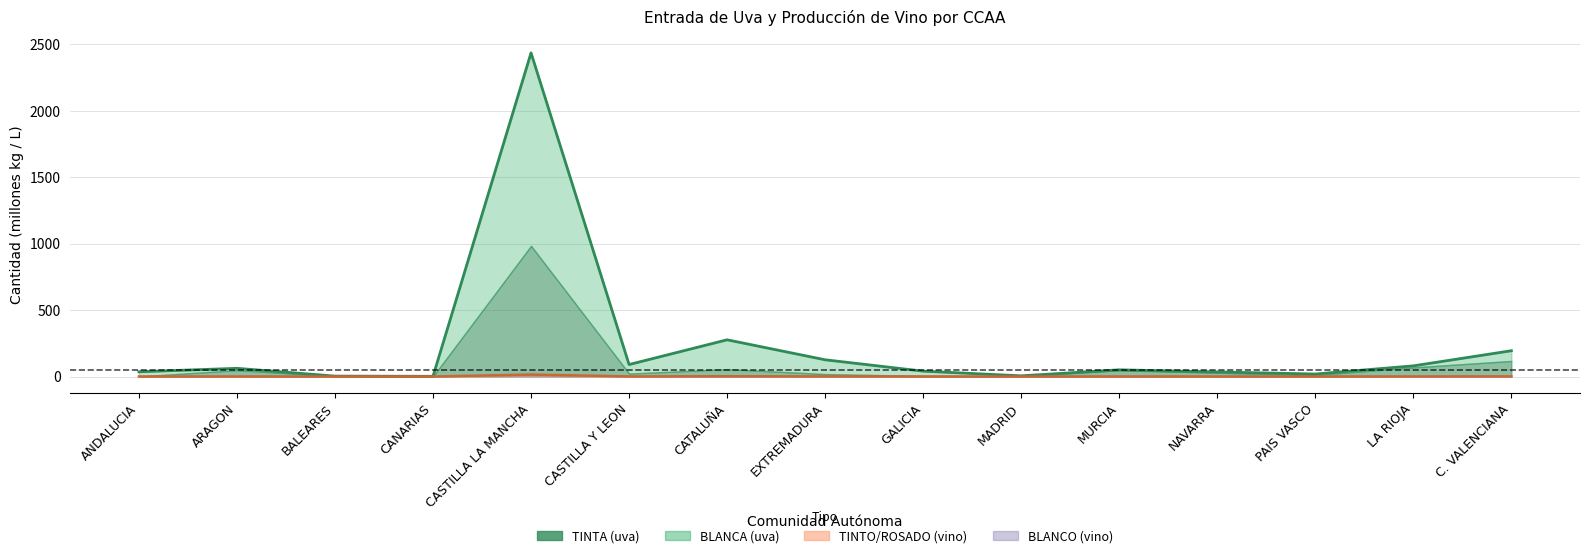

What is the greatest value displayed?

2436.7